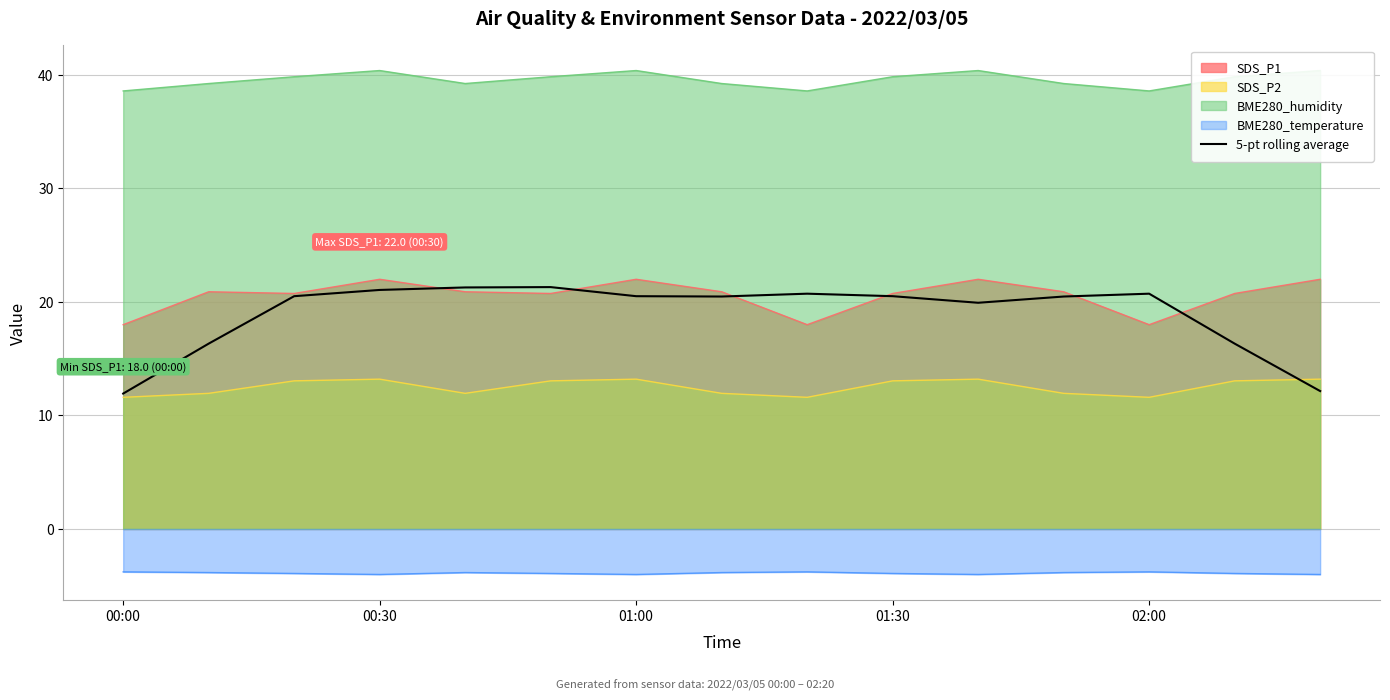

True or false: BME280_temperature and SDS_P2 cross at least once.

False